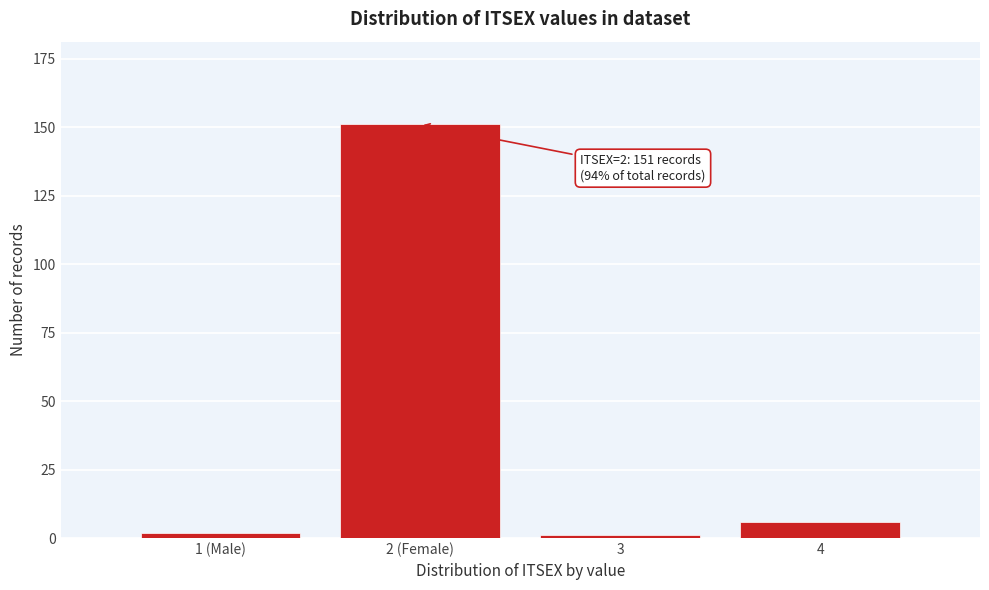

Reading left to right, what are all the values shown in this chart?

1 (Male)=2	2 (Female)=151	3=1	4=6